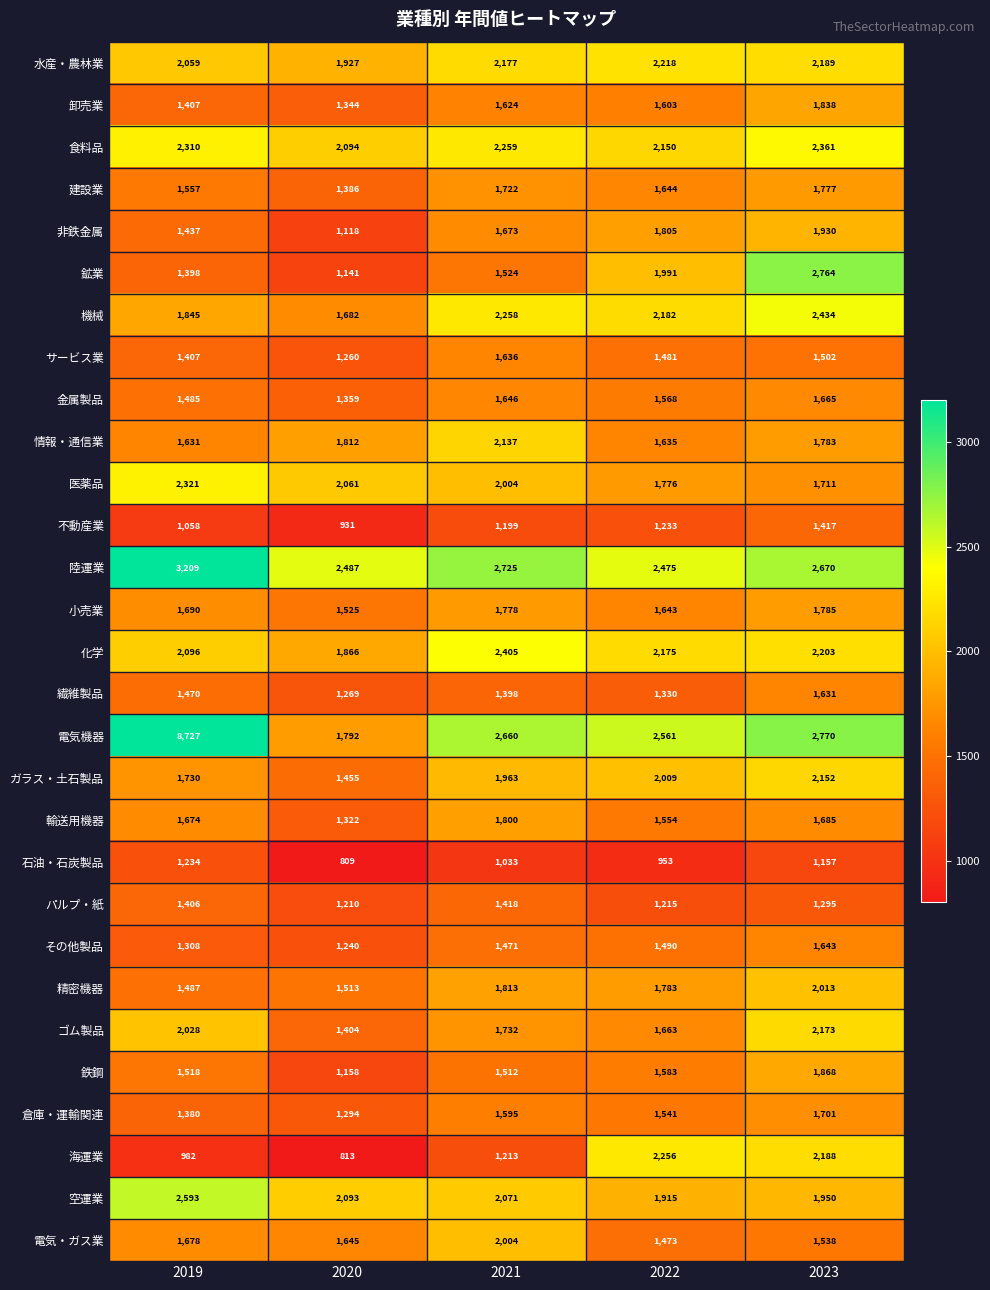

The value of 輸送用機器 at 2023 is 2339. True or false?

False